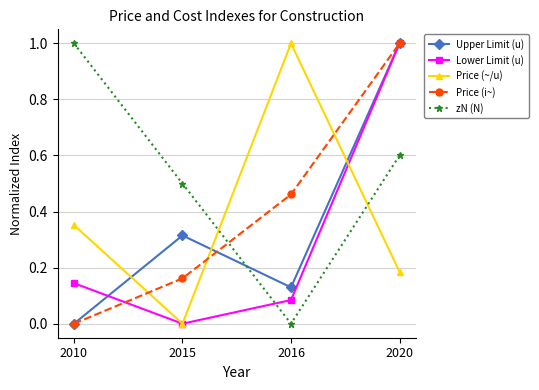

What is the spread (max minus min) of values at 2020?

0.8